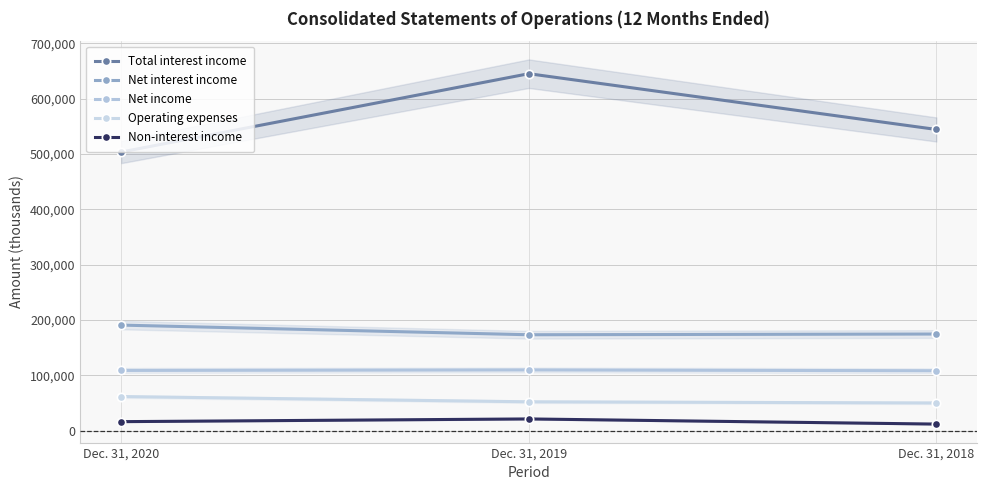

Which series has the largest total across all categories?

Total interest income